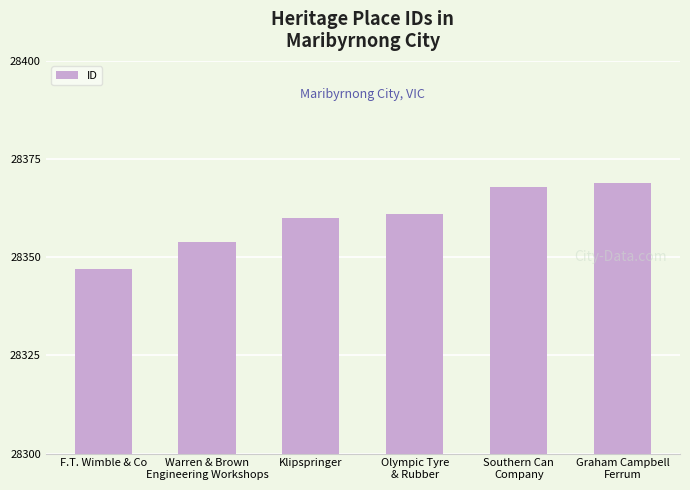

At which category does the chart reach its peak across all series?

Graham Campbell
Ferrum